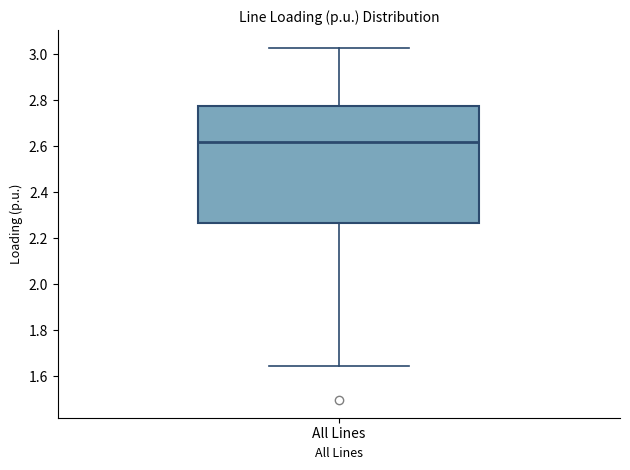

Where does the median line of the box for All Lines sit on the y-axis? The values are not printed on the chart, so give them approximately, as read against the axis.

2.62